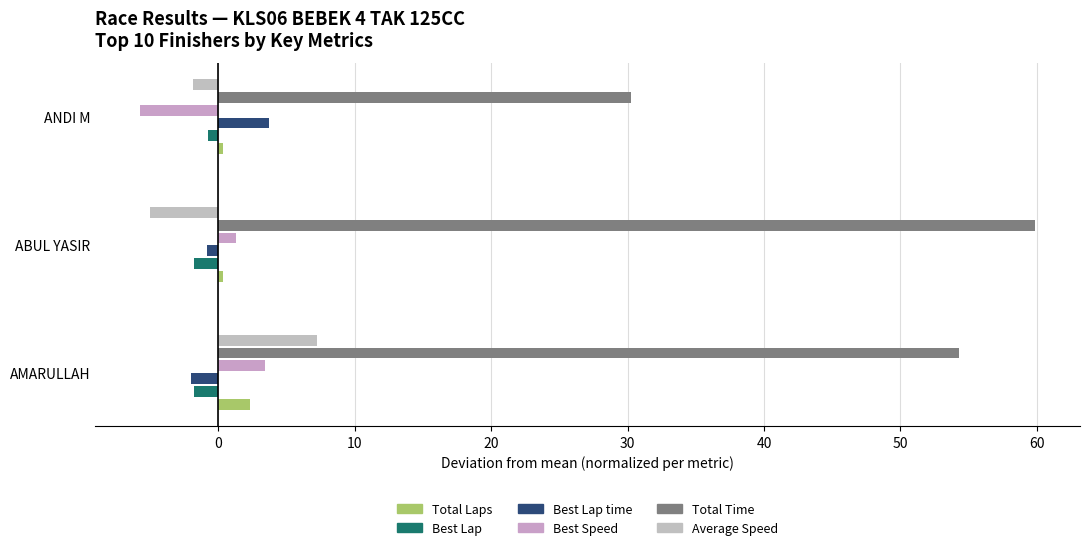

How many data points in Total Time are above 54?

2